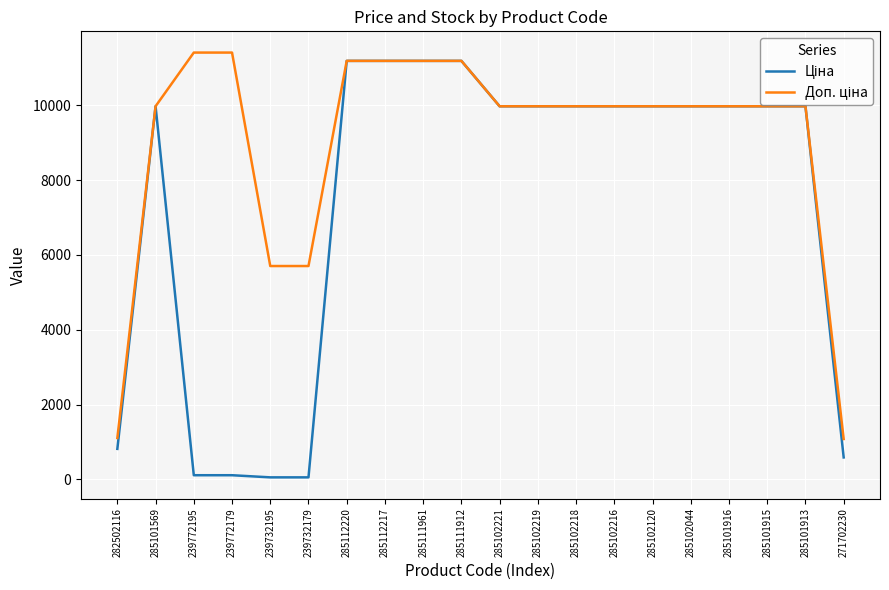

What is the maximum value shown in the chart?

11410.0